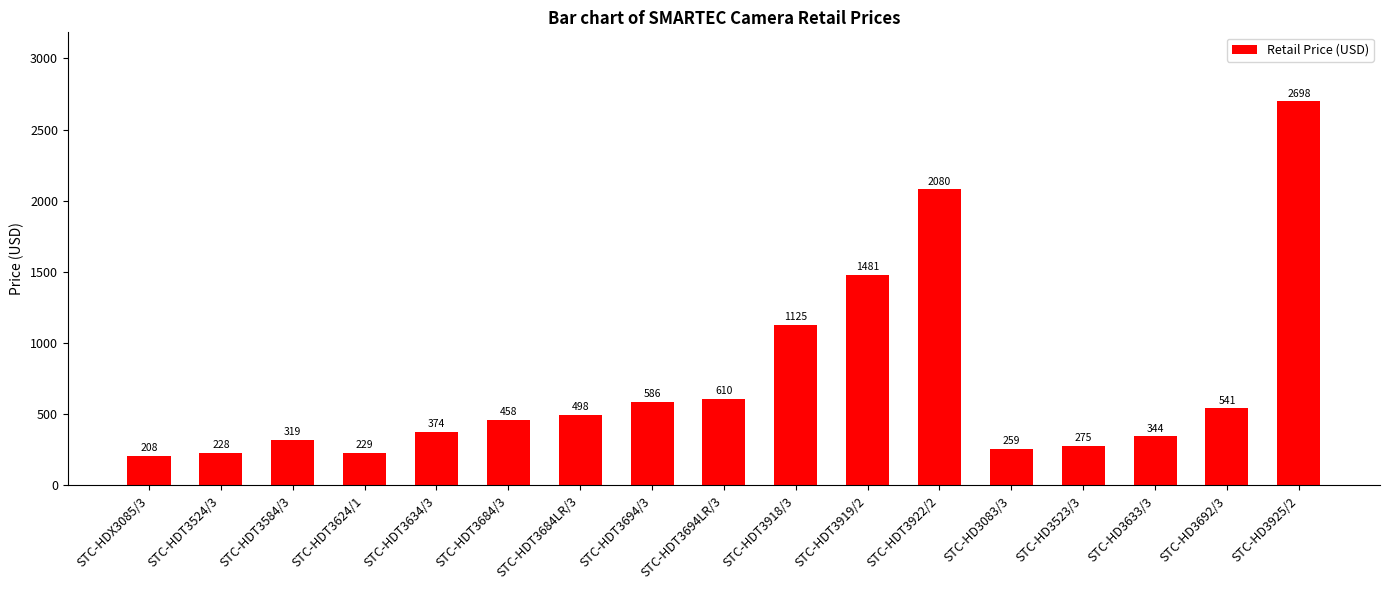

At which category does the chart reach its peak across all series?

STC-HD3925/2